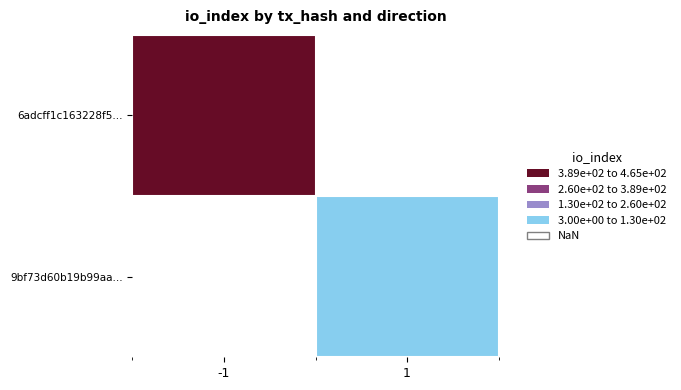

List the labels in order of 9bf73d60b19b99aa... value, largest first.

-1, 1